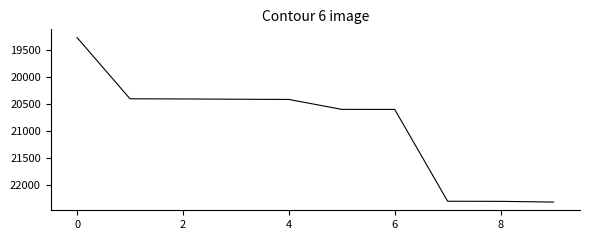

Is this an area chart (filled region under the line)?

No